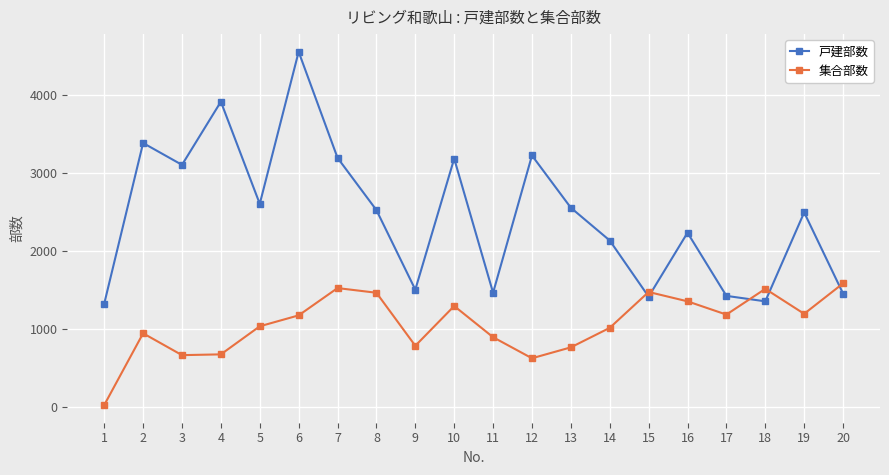

What is the difference between the highest and lowest values at 19?

1300